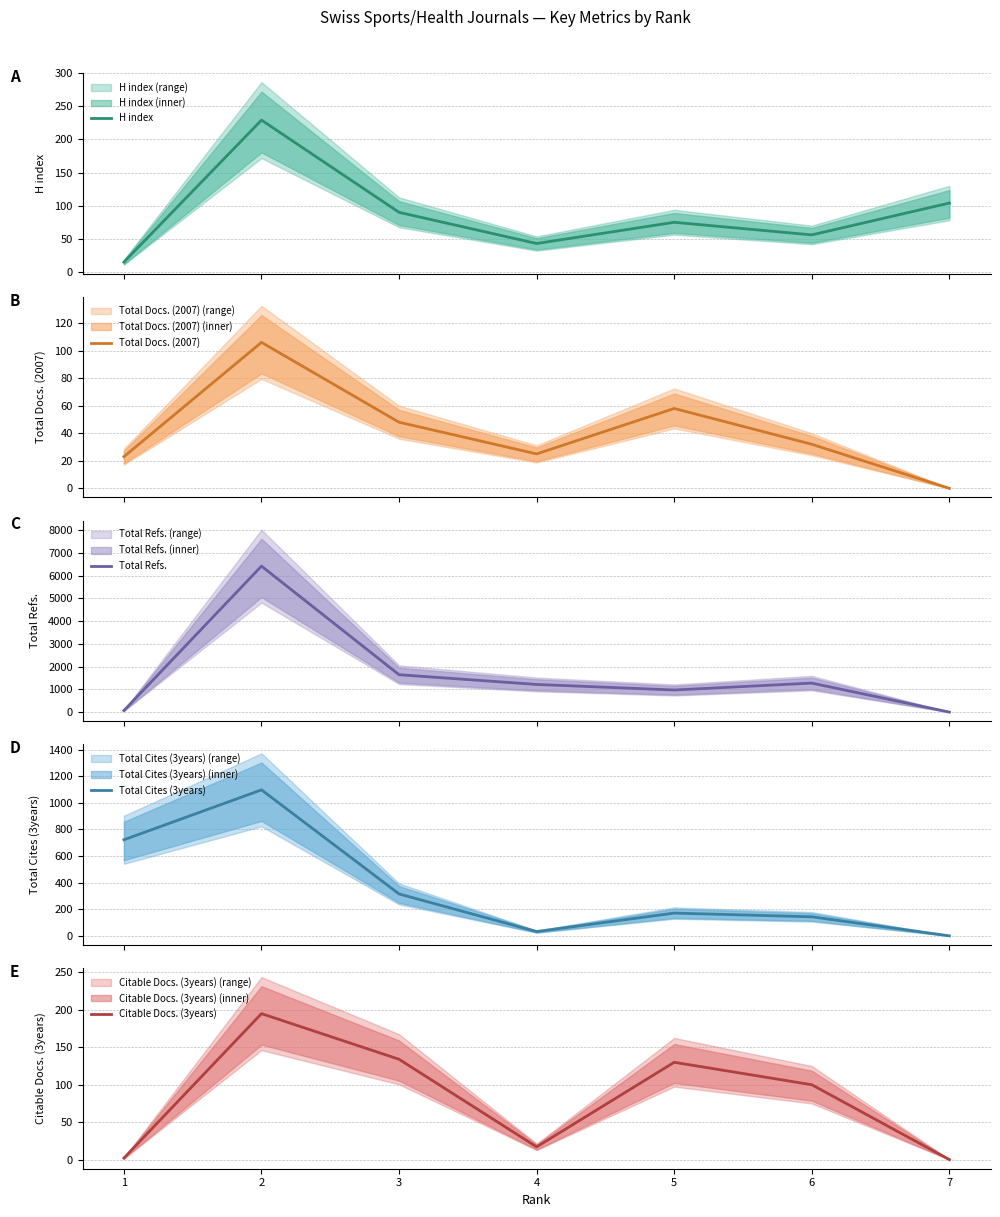

At which label does H index first exceed 75?

2